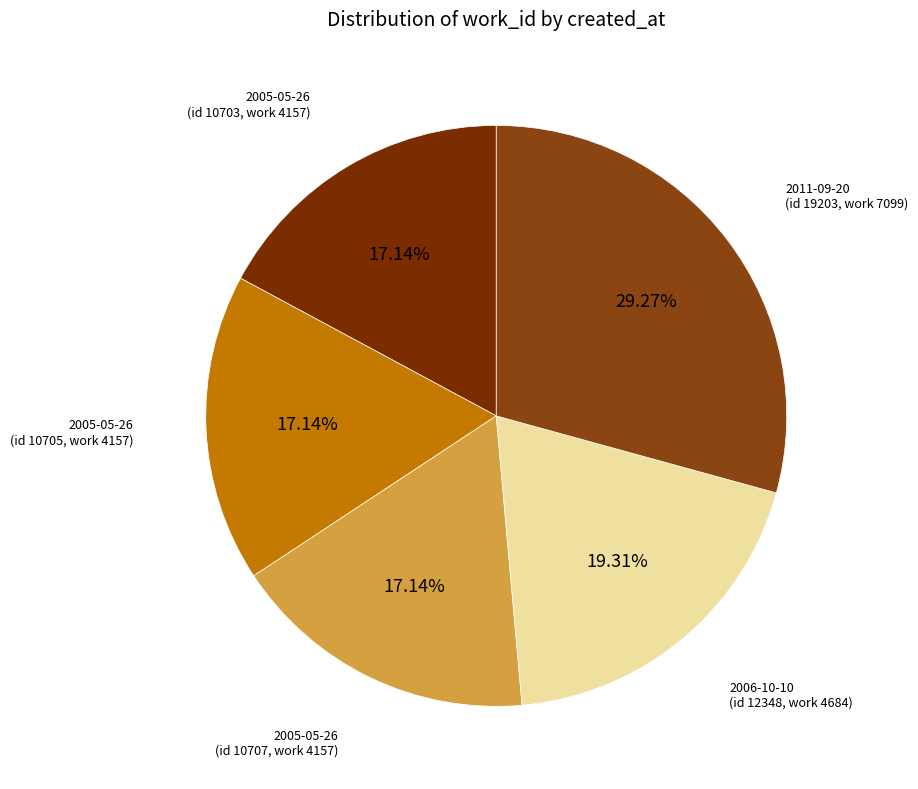

Which has a higher value, 2006-10-10 (id 12348, work 4684) or 2005-05-26 (id 10703, work 4157)?

2006-10-10 (id 12348, work 4684)